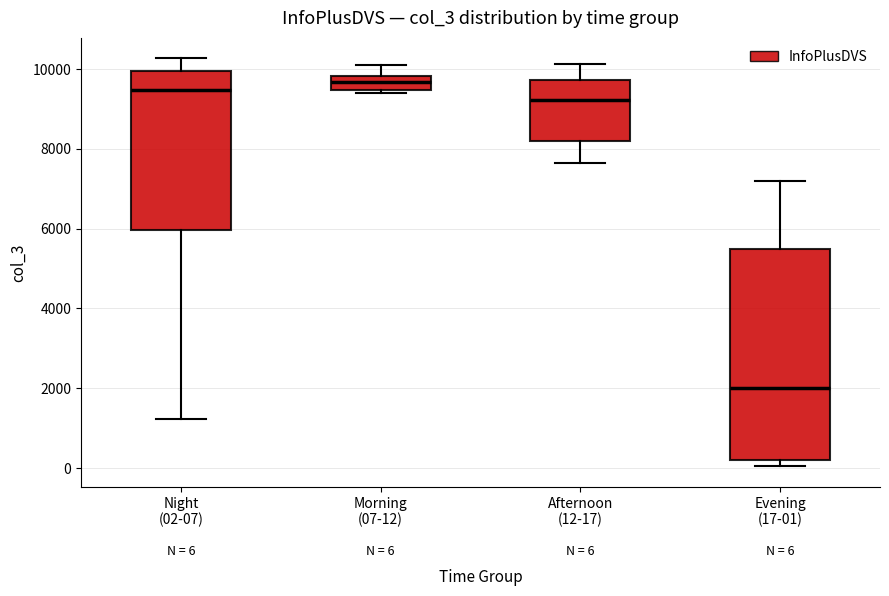

Comparing the boxes themselves (not the whiskers), which one is the tallest?

Evening (17-01)